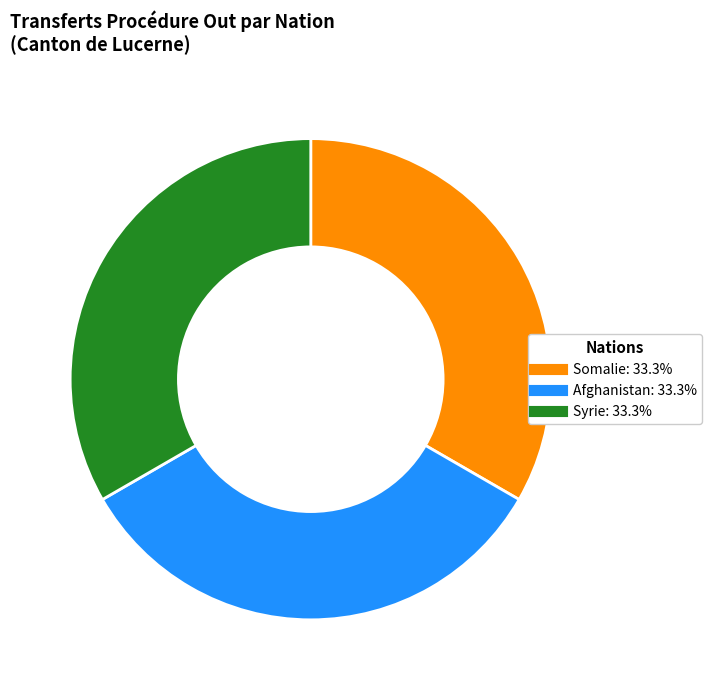

Is there a majority slice in this chart?

No